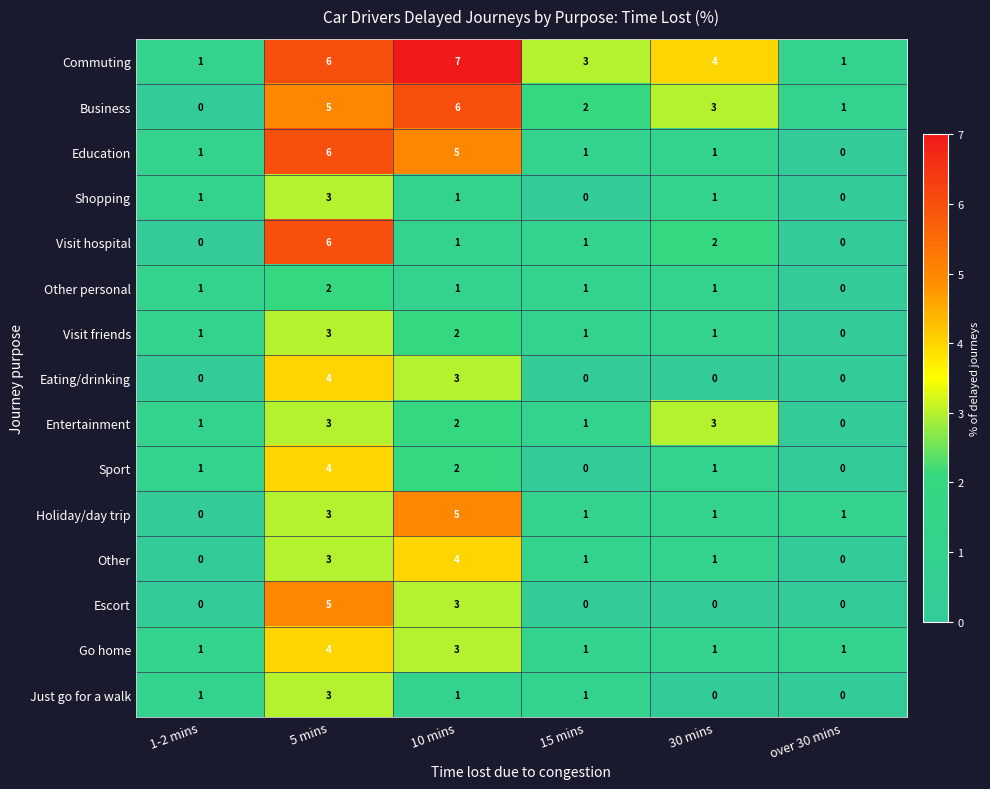

What is the highest value of the Other series?

4